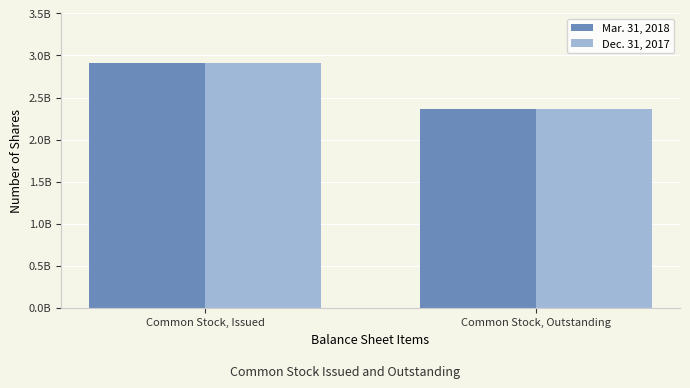

Which category has the highest value across all series?

Common Stock, Issued